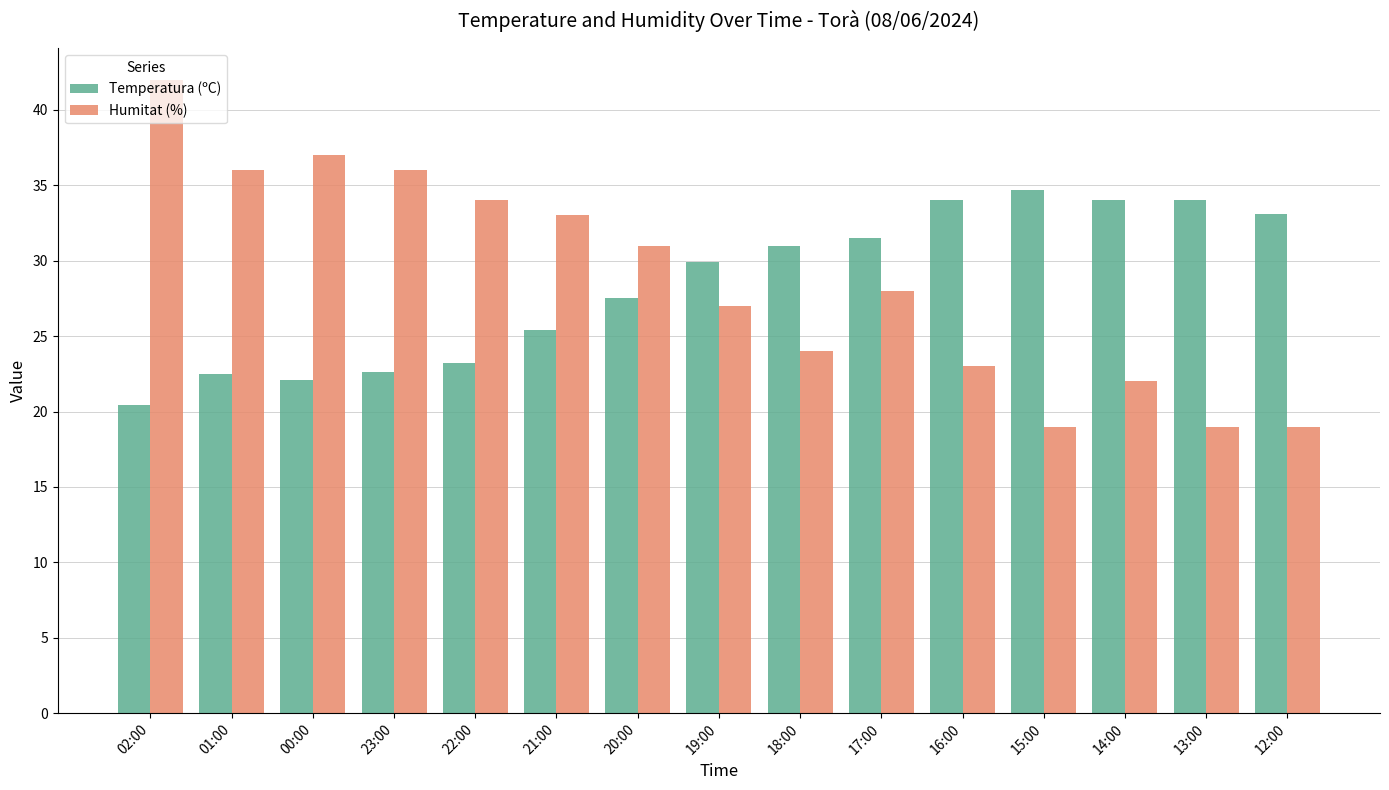

How many series are shown in this chart?

2